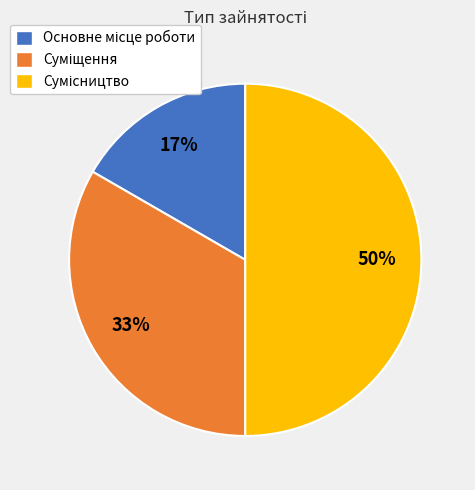

Count the number of slices in the pie.

3